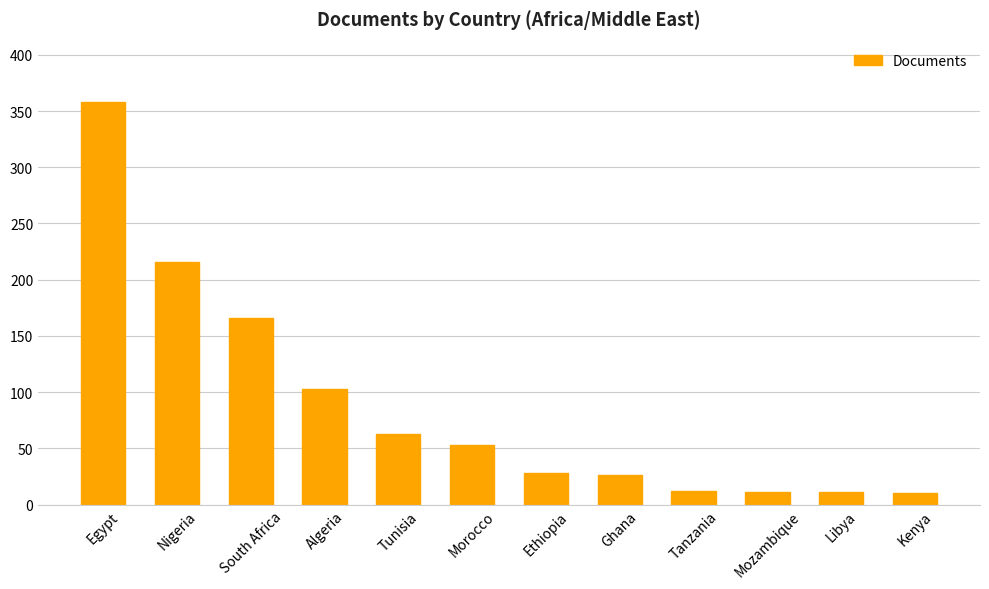

At which label is the value closest to 184?

South Africa